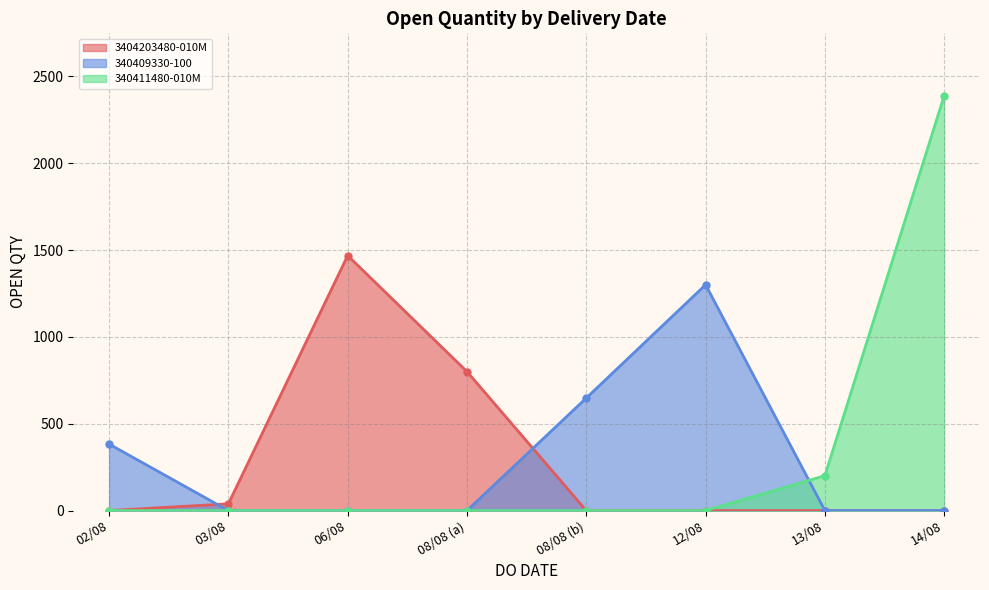

What is the label of the 5th point from the right?

08/08 (a)